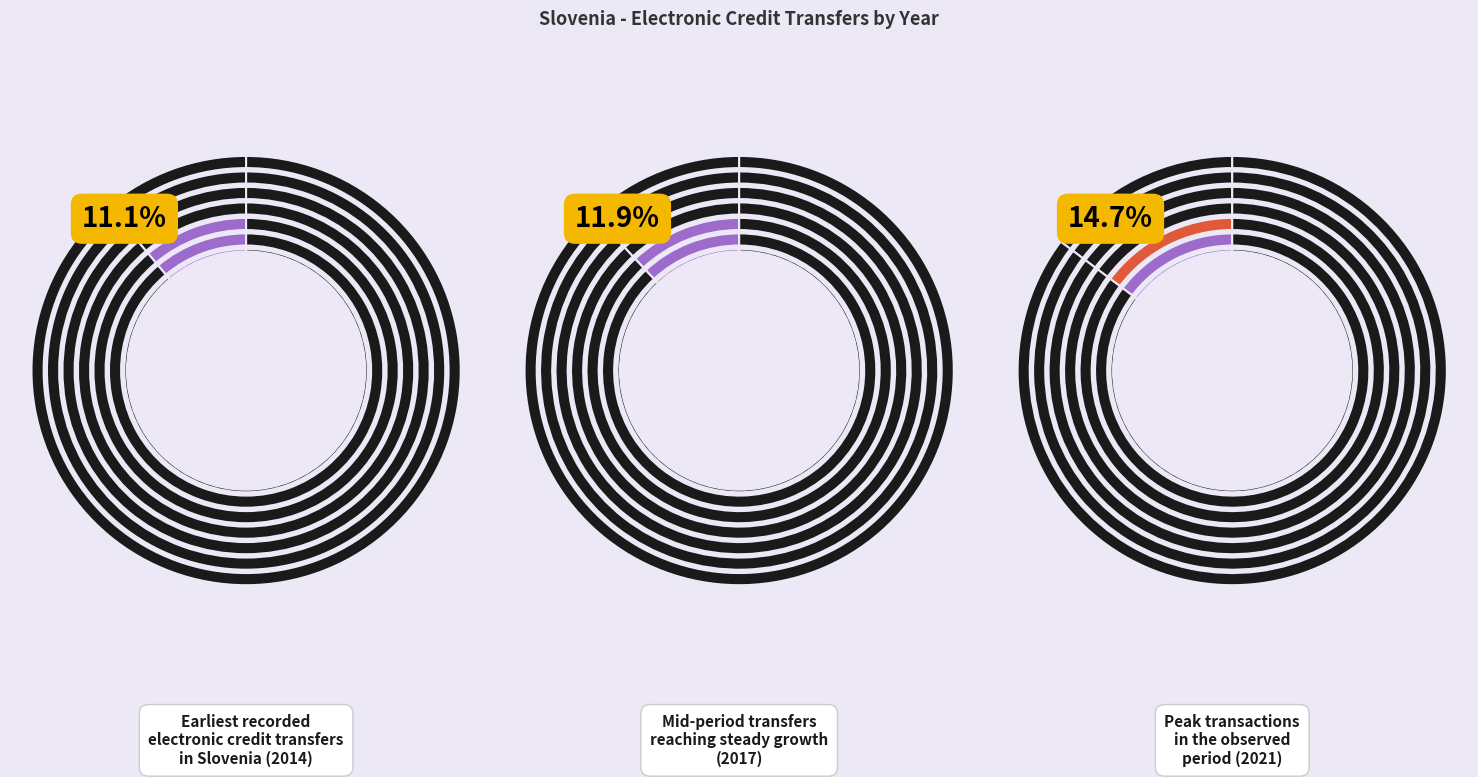

Which slice is the largest?

2021